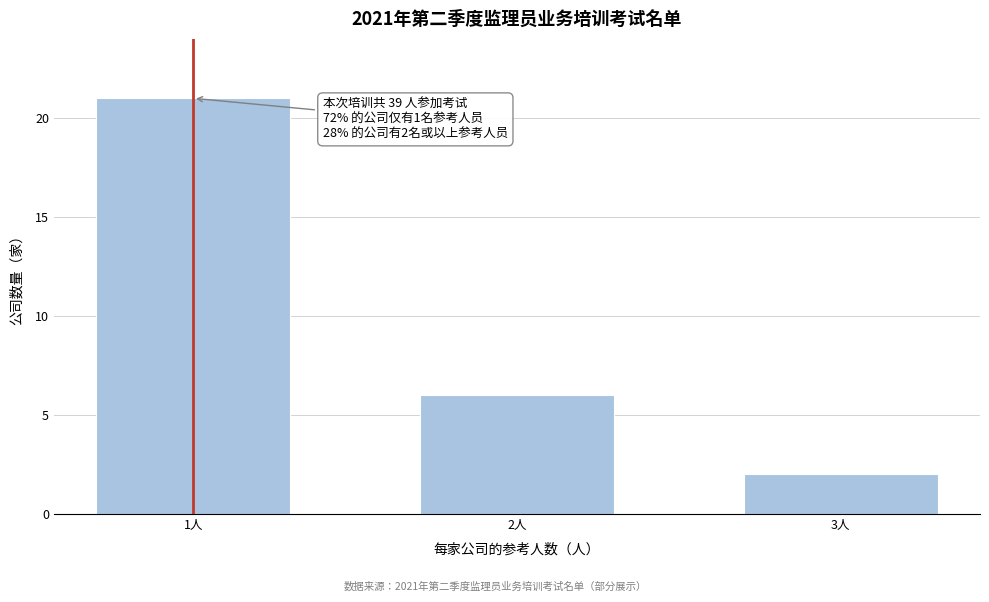

Reading left to right, what are all the values shown in this chart?

1人=21	2人=6	3人=2